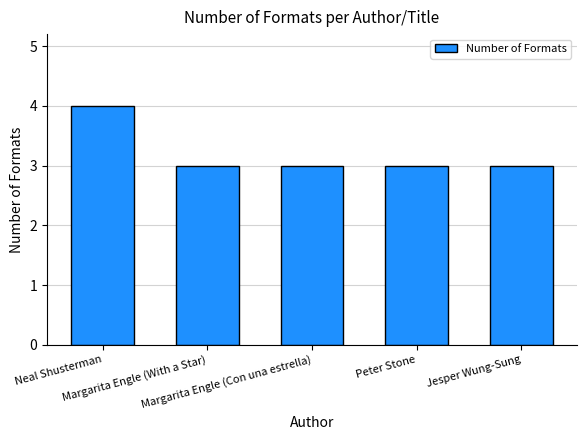

What is the sum of all values?

16